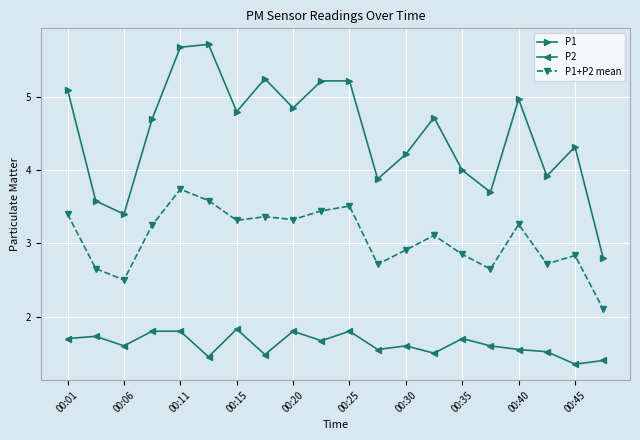

What is the value of the P1+P2 mean point at the 10th from the left?

3.4